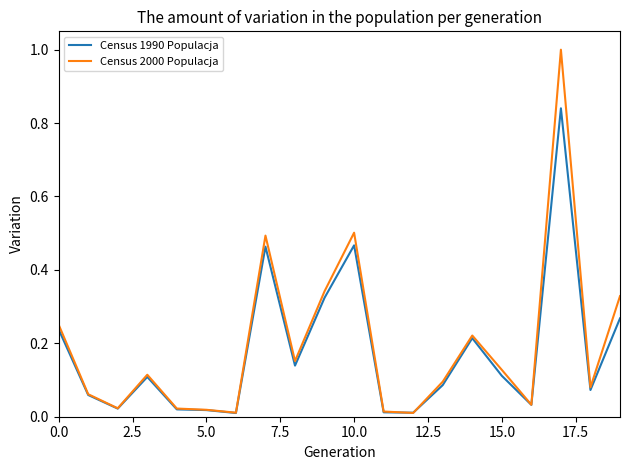

At how many categories does at least one series exceed 0?

20